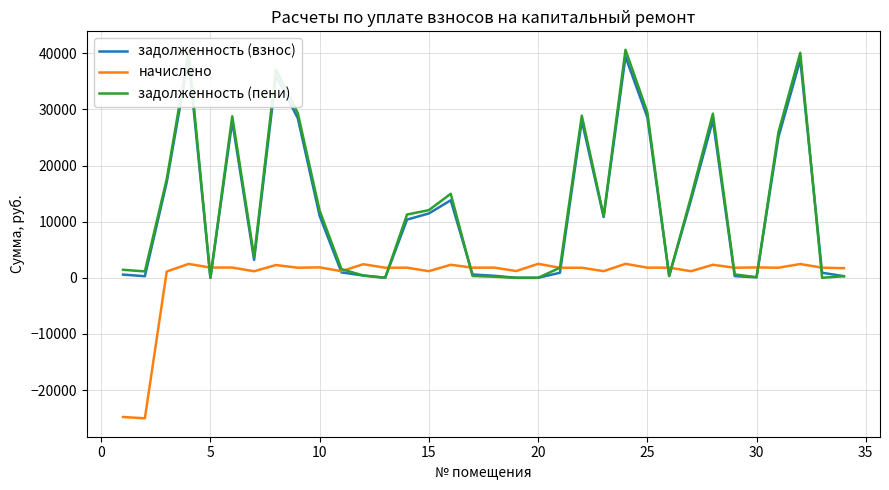

Which series has the widest spread of values?

задолженность (пени)